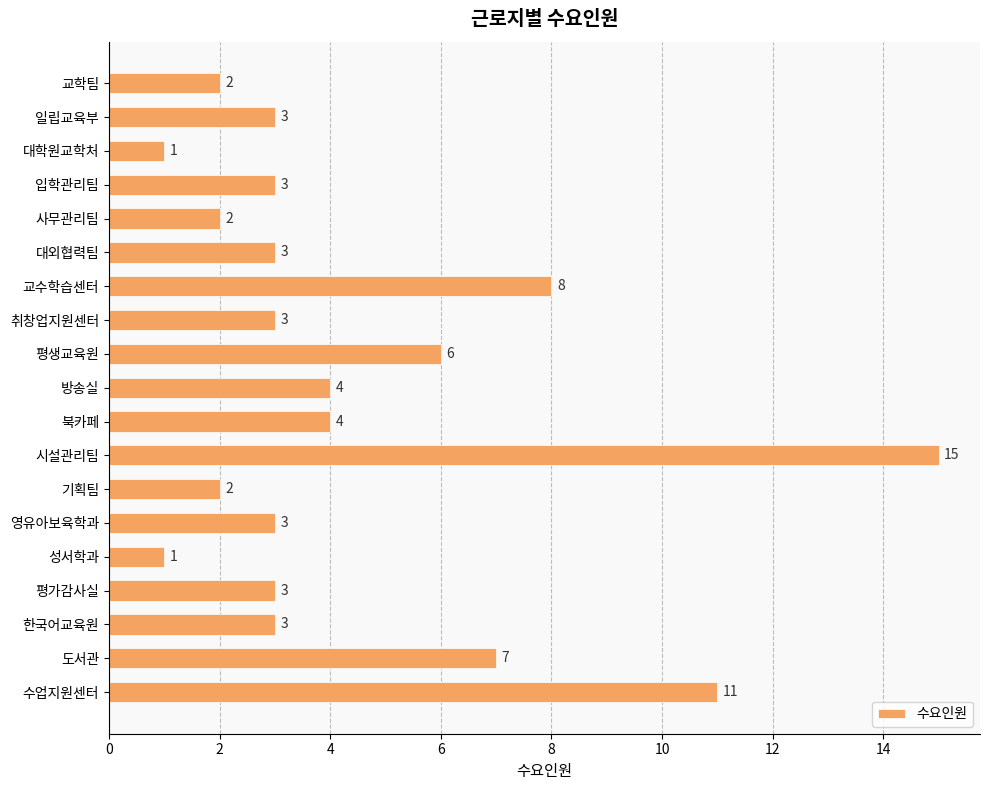

Does the chart contain stacked bars?

No